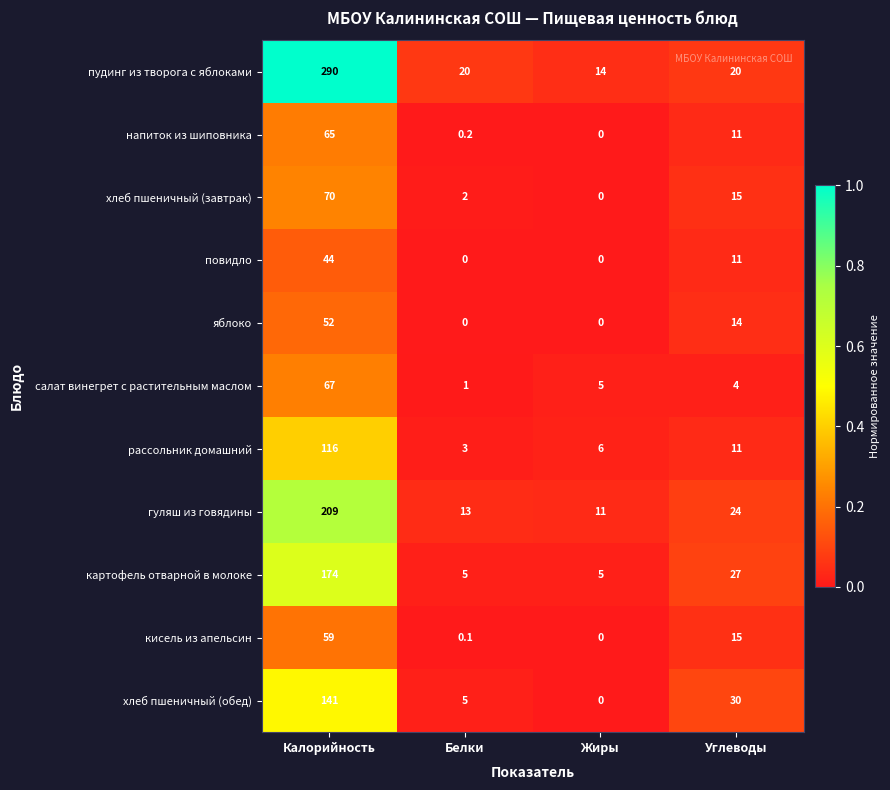

How many distinct data groups are displayed?

11